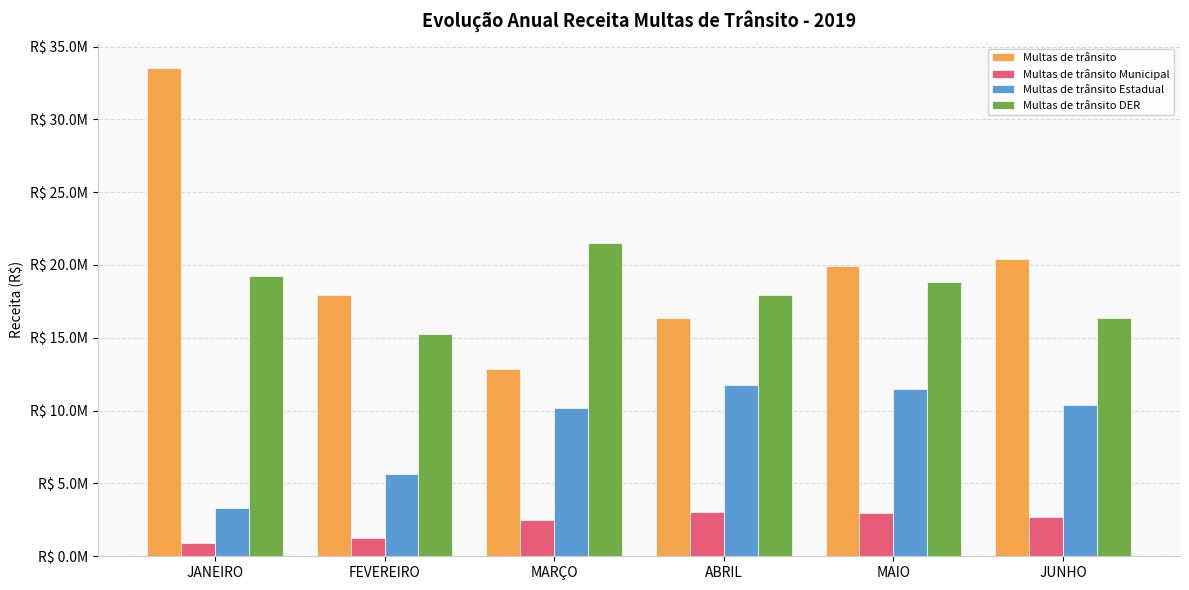

What are all the series names shown in the legend?

Multas de trânsito, Multas de trânsito Municipal, Multas de trânsito Estadual, Multas de trânsito DER